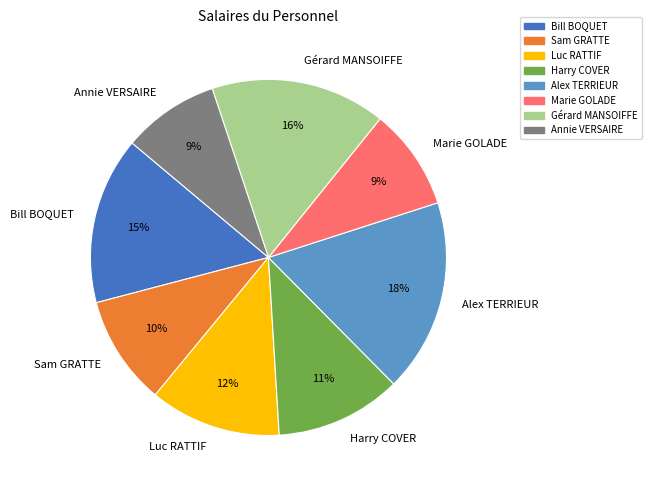

Does any single category account for the majority?

No